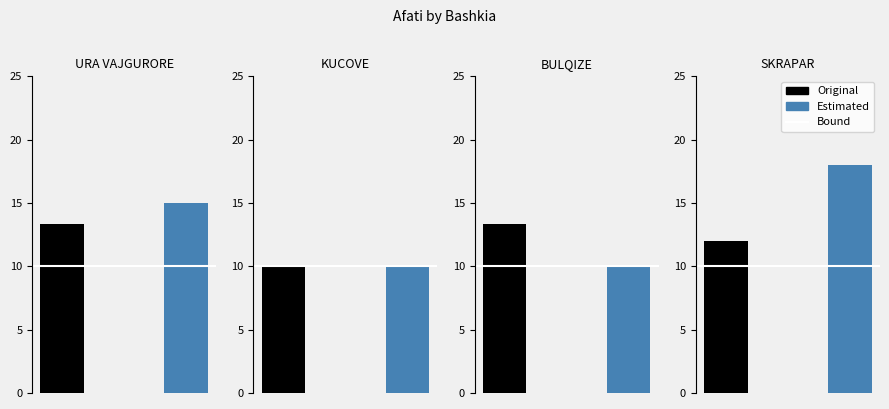

The Estimated series shows 17 at 5. True or false?

False